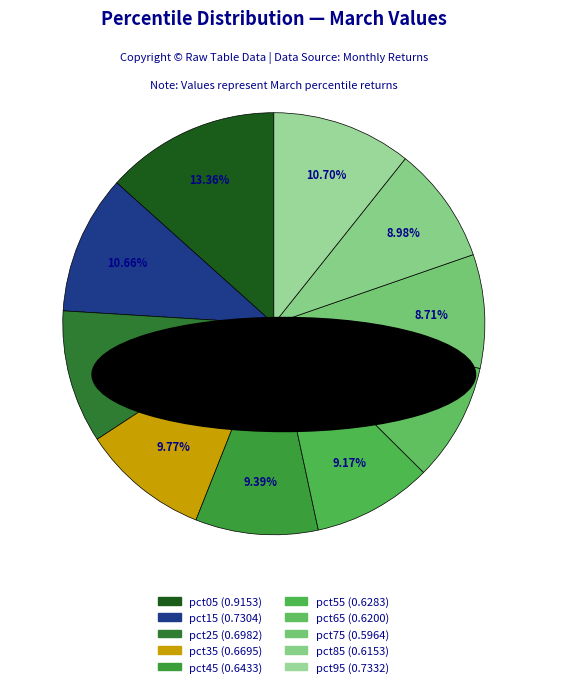

How much of the chart is everything except pct75?

91.3%